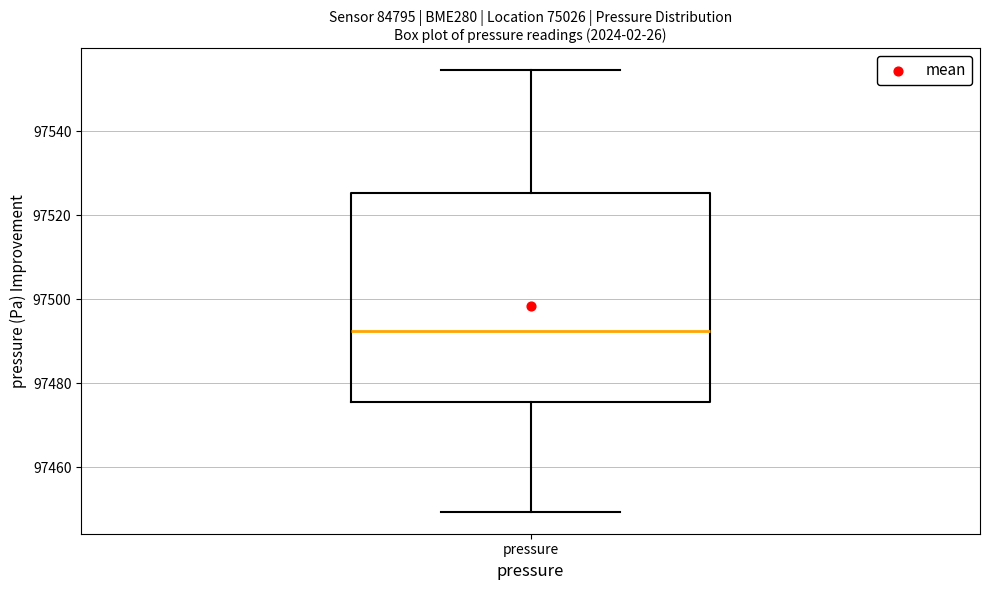

Transcribe this box plot: give where the median line is, the range the box spans, and where the two whiskers end, as read against the y-axis. The values are not printed on the chart, so give them approximately, as read against the axis.

median 97492, box 97476 to 97526, whiskers 97450 to 97554